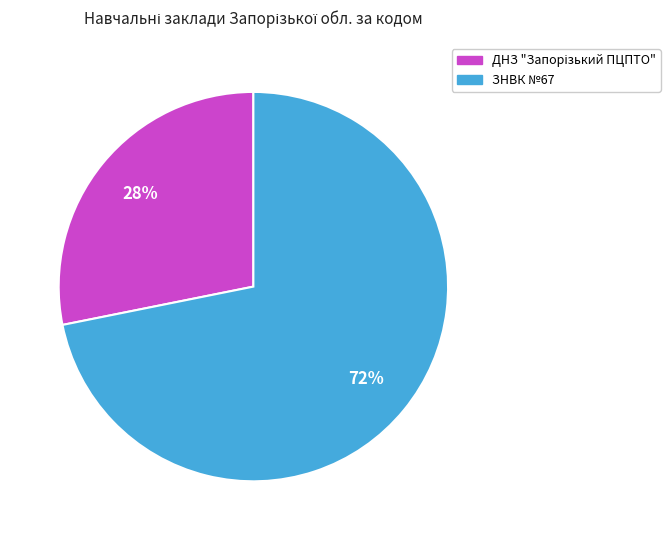

Is there a majority slice in this chart?

Yes